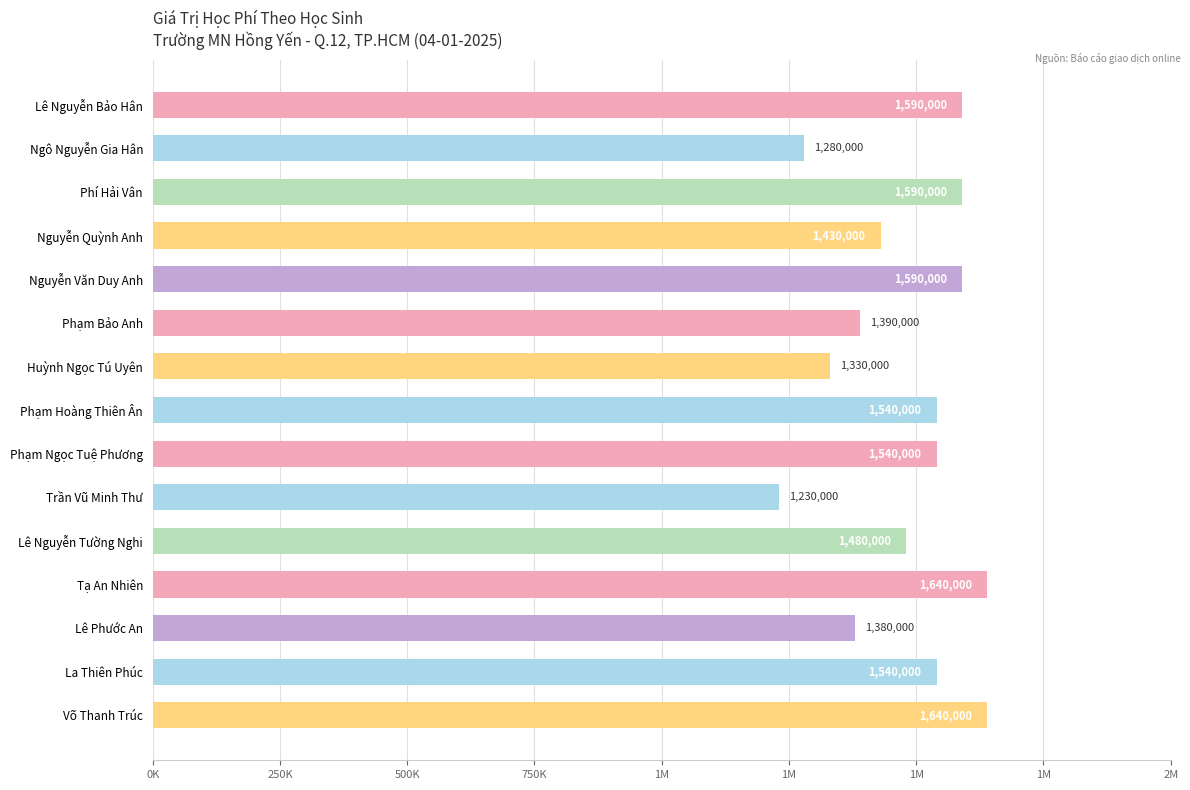

What is the maximum value shown in the chart?

1640000